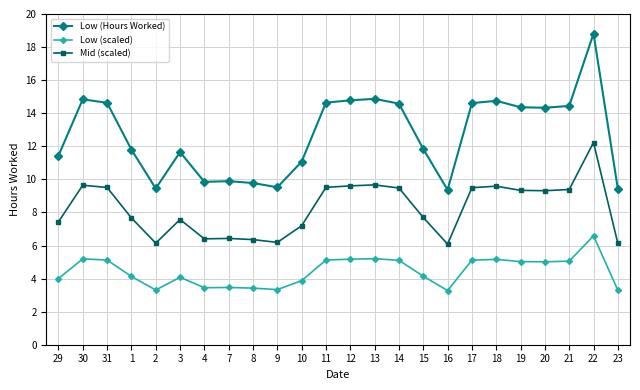

What is the greatest value displayed?

18.8